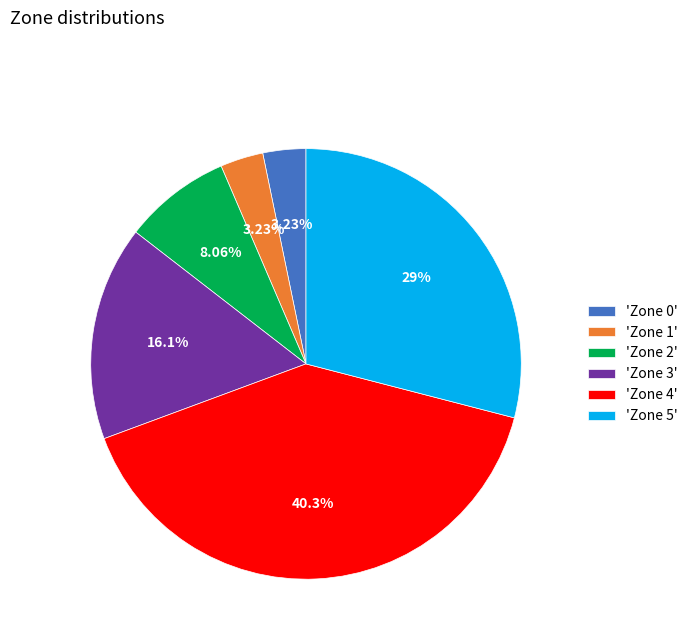

Approximately how many times larger is the value at 'Zone 3' compared to 'Zone 2'?

2.0